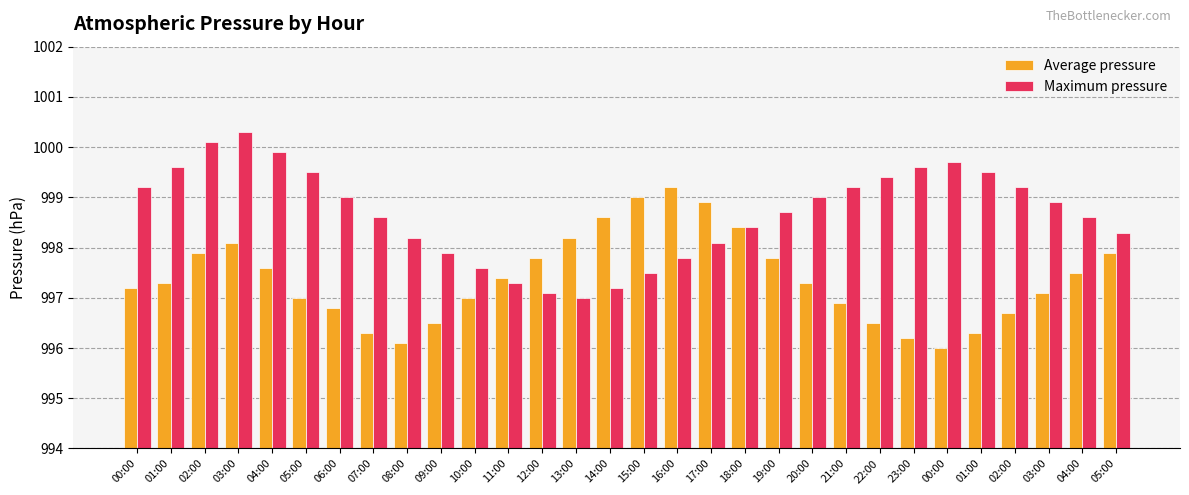

Are the bars grouped side by side (vs. stacked)?

Yes